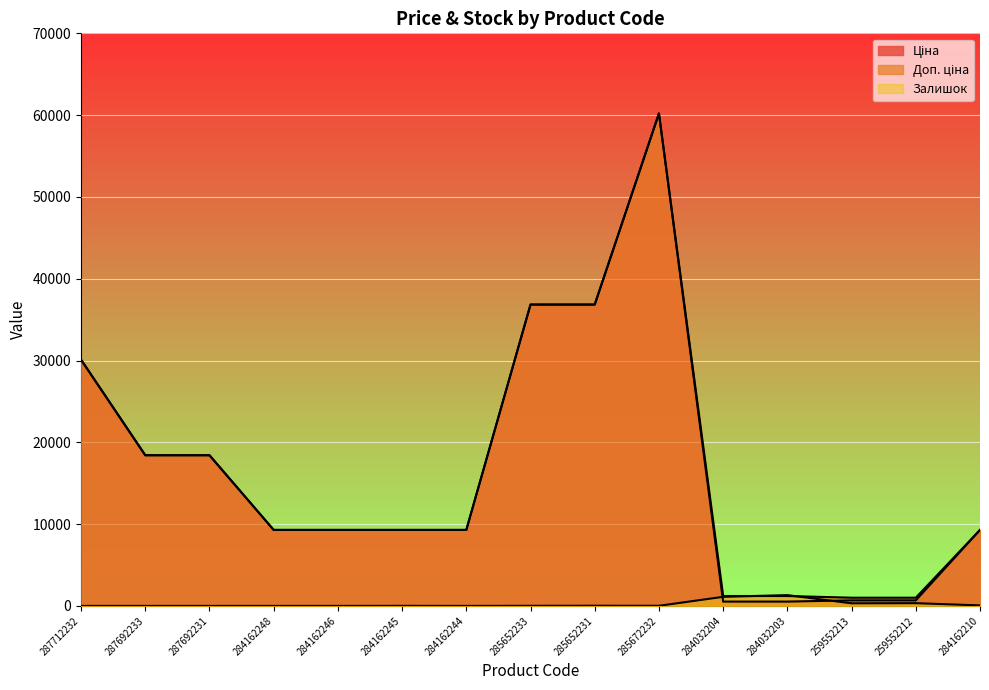

What is the sum of all Доп. ціна values?

251715.5